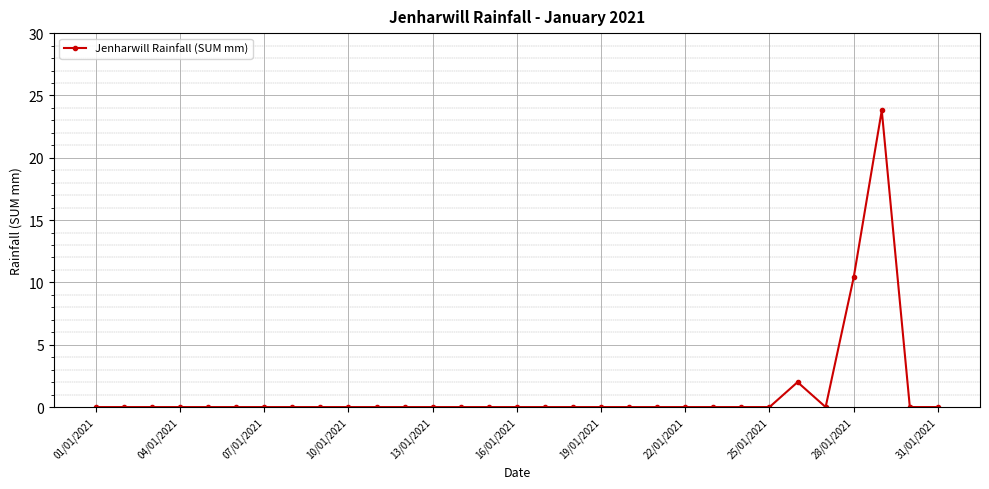

True or false: there are more than 1 points higher than both neighbors.

True